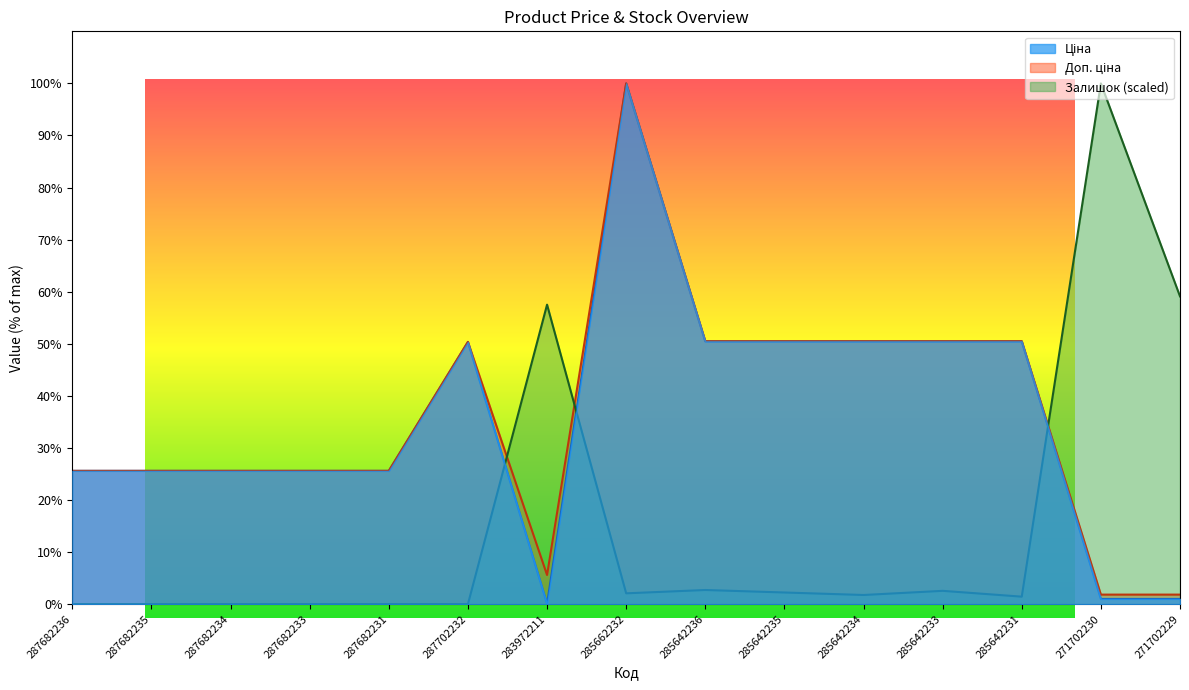

What position from the right is 285662232?

8